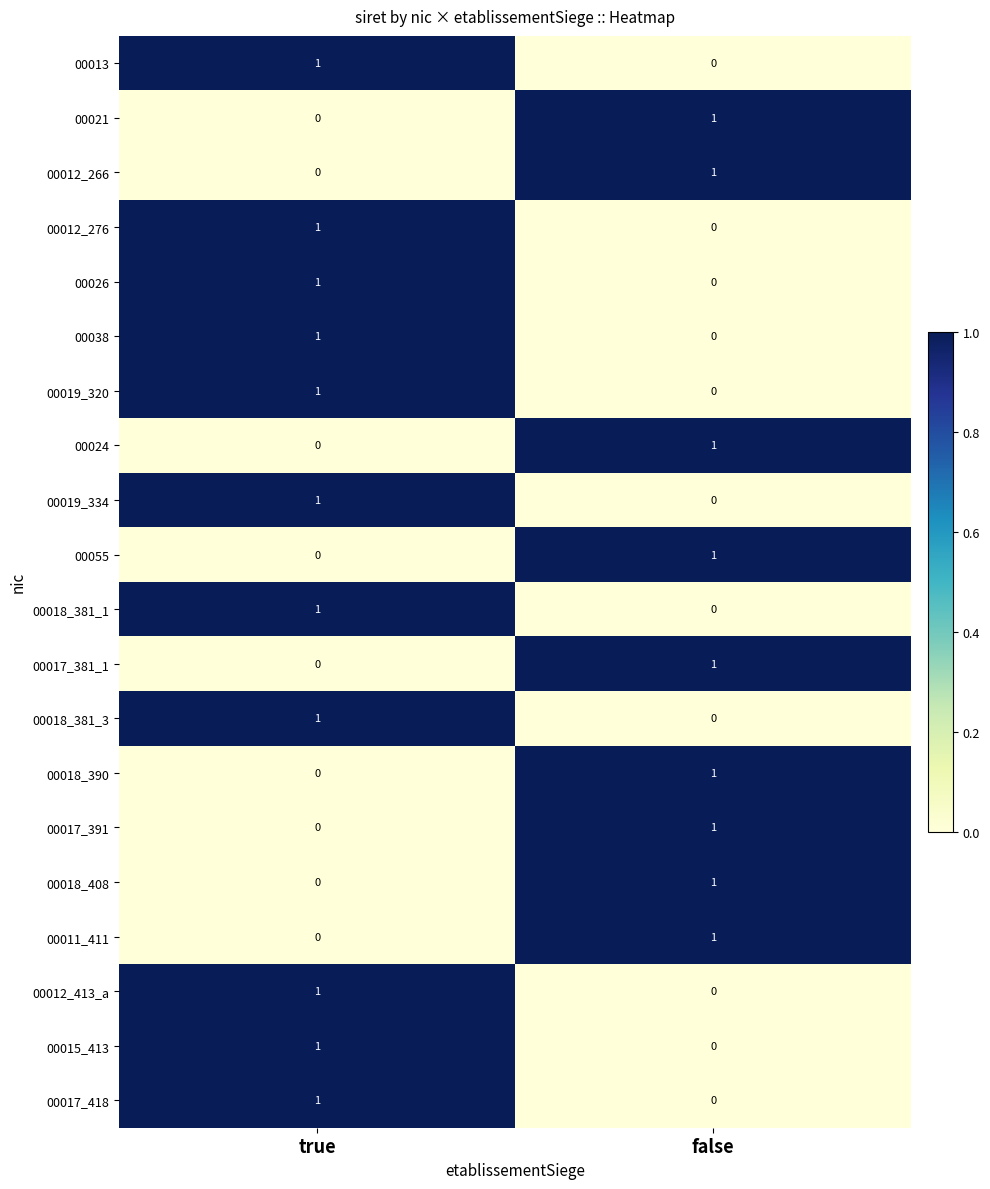

Rank the categories by 00018_381_1 value from lowest to highest.

false, true